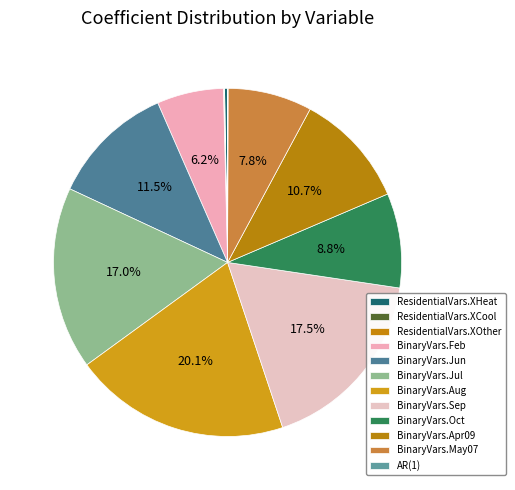

Is it true that BinaryVars.Oct is 9% of the pie?

True